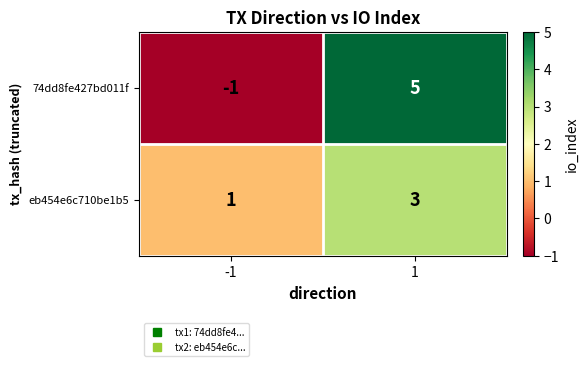

Reading right to left, what are all the values shown in this chart?

74dd8fe427bd011f: 1=5	-1=-1
eb454e6c710be1b5: 1=3	-1=1